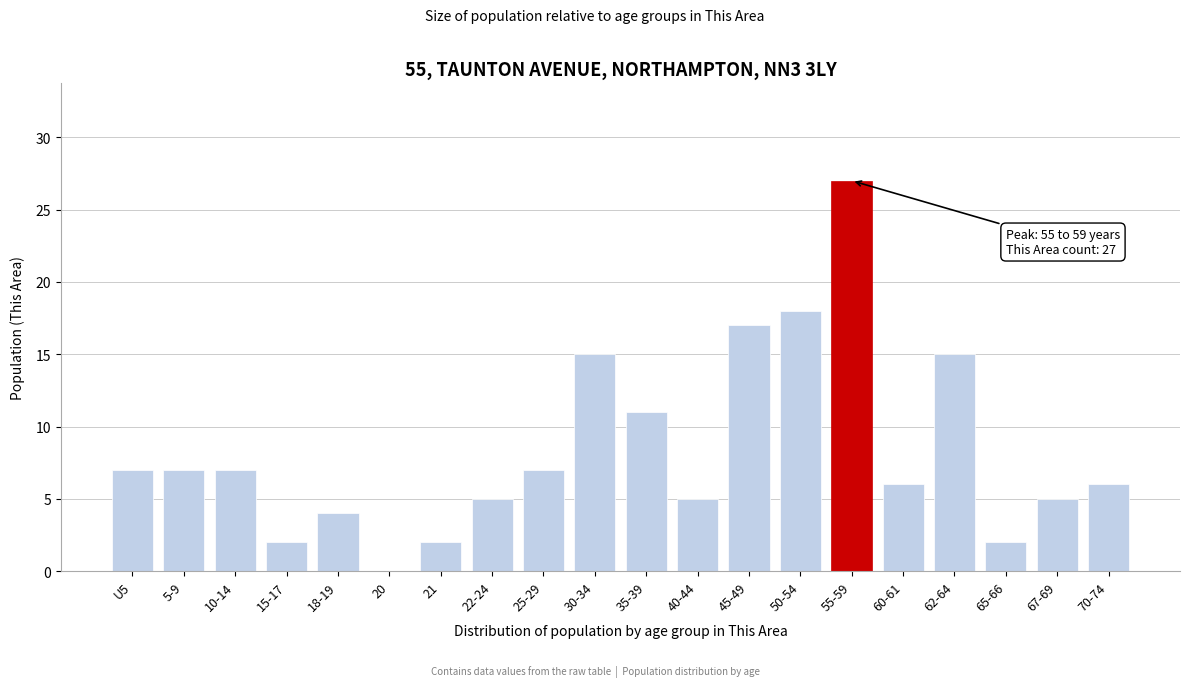

Reading left to right, list all the values displayed in this chart.

U5=7	5-9=7	10-14=7	15-17=2	18-19=4	20=0	21=2	22-24=5	25-29=7	30-34=15	35-39=11	40-44=5	45-49=17	50-54=18	55-59=27	60-61=6	62-64=15	65-66=2	67-69=5	70-74=6